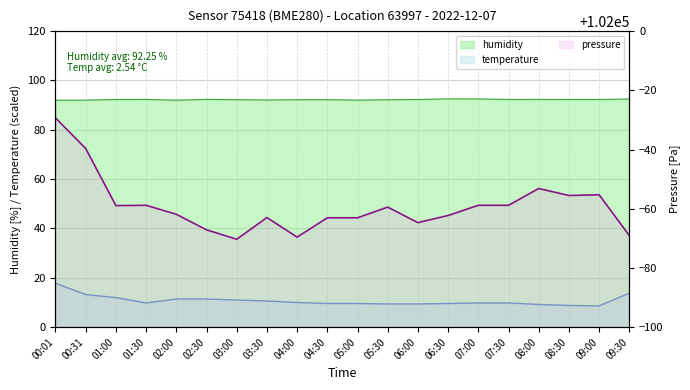

Approximately how many times larger is the value at 02:00 compared to 01:30?

1.0